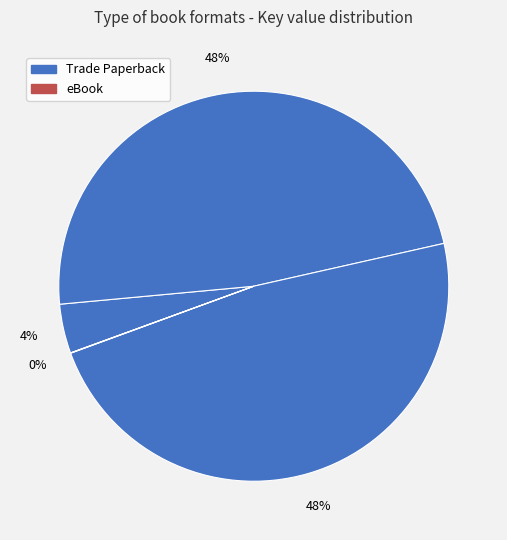

Is there any slice that represents more than half of the pie?

No